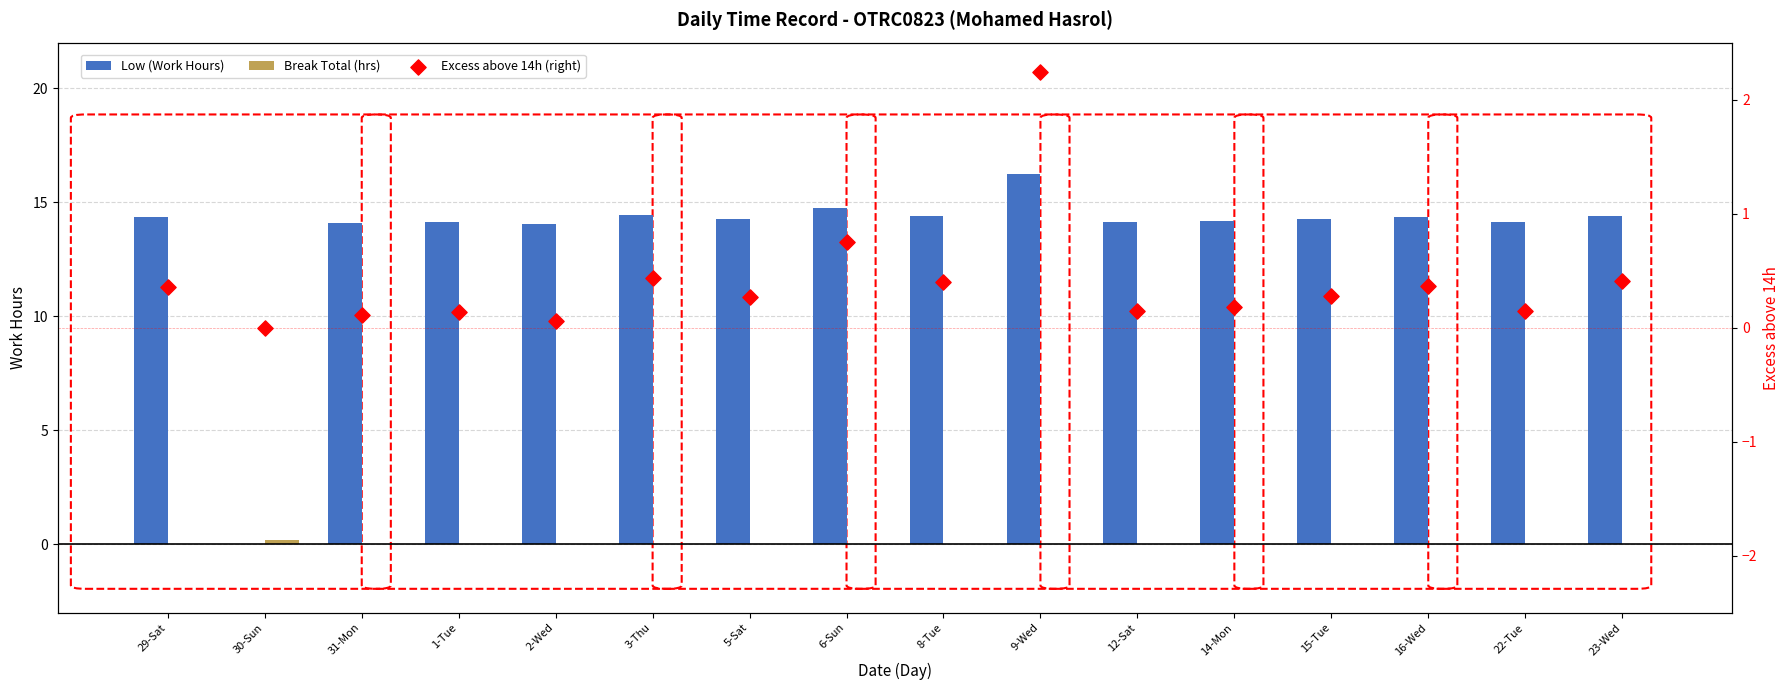

Is the value of Low (Work Hours) at 12-Sat greater than the value of Break Total (hrs) at 3-Thu?

Yes